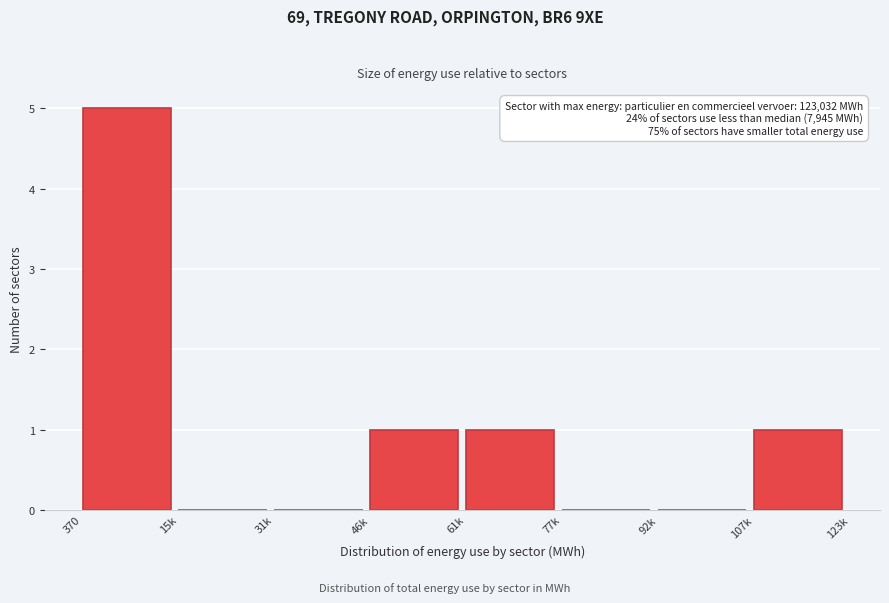

Reading right to left, extract all data points from this chart.

107k=1	92k=0	77k=0	61k=1	46k=1	31k=0	15k=0	370=5